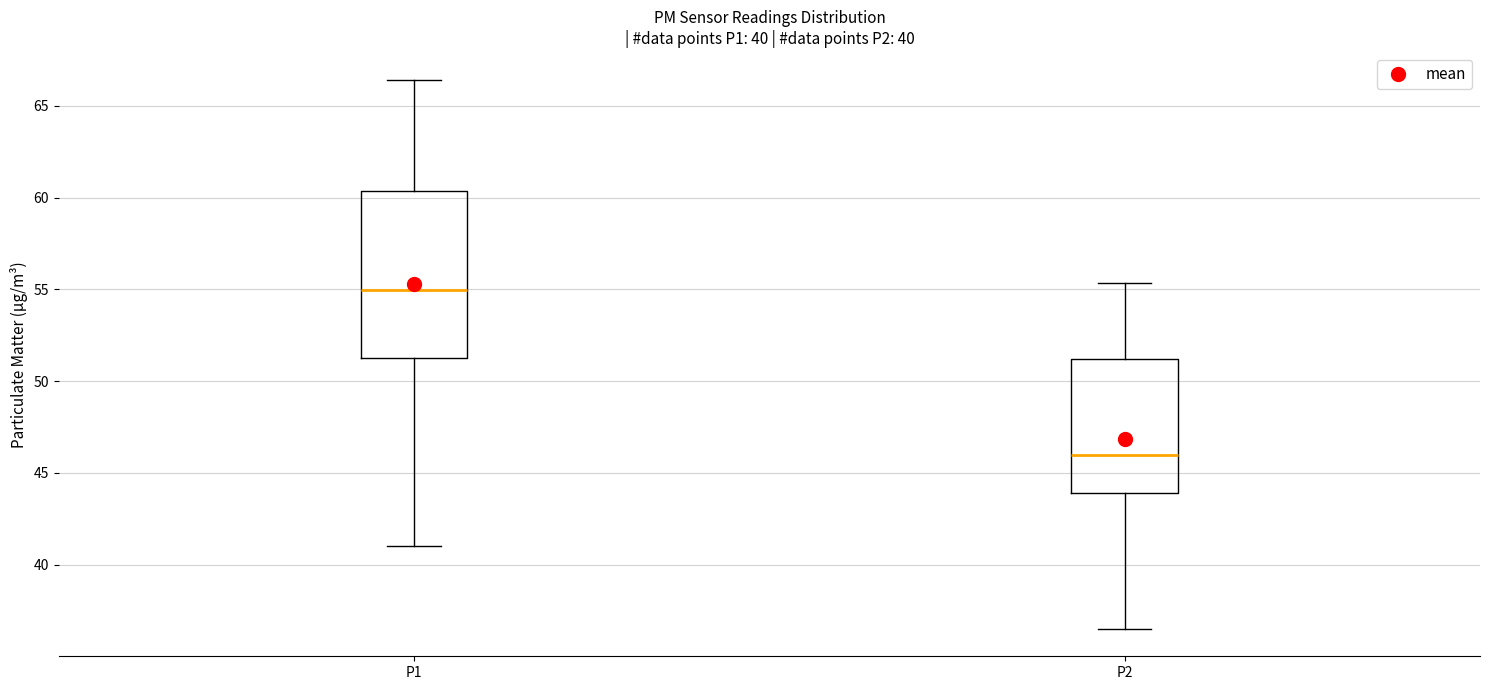

Which box's median line is the lowest?

P2